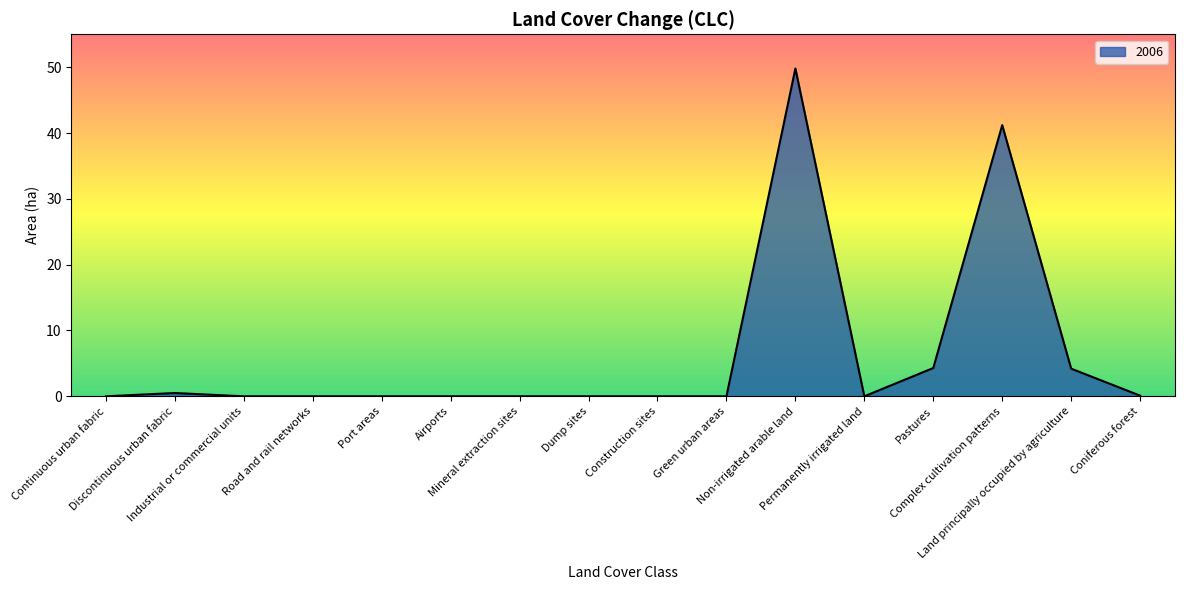

What is the greatest value displayed?

49.8